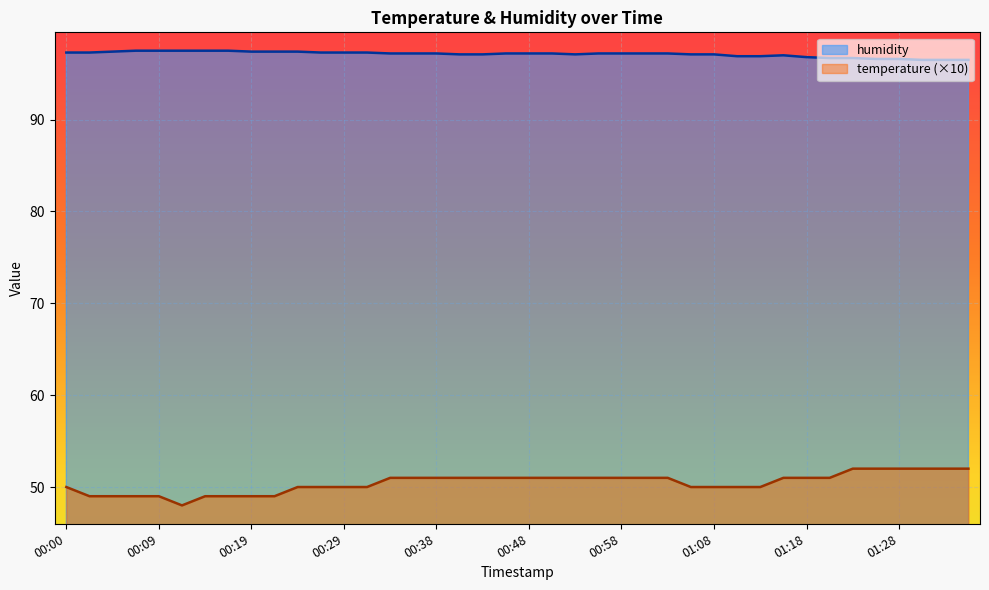

Reading left to right, transcribe all the data shown in this chart.

temperature: 00:00=50.0	00:02=49.0	00:05=49.0	00:07=49.0	00:09=49.0	00:12=48.0	00:14=49.0	00:17=49.0	00:19=49.0	00:21=49.0	00:24=50.0	00:26=50.0	00:29=50.0	00:31=50.0	00:34=51.0	00:36=51.0	00:38=51.0	00:41=51.0	00:43=51.0	00:46=51.0	00:48=51.0	00:51=51.0	00:53=51.0	00:56=51.0	00:58=51.0	01:01=51.0	01:03=51.0	01:06=50.0	01:08=50.0	01:11=50.0	01:13=50.0	01:16=51.0	01:18=51.0	01:21=51.0	01:23=52.0	01:26=52.0	01:28=52.0	01:31=52.0	01:33=52.0	01:36=52.0
humidity: 00:00=97.3	00:02=97.3	00:05=97.4	00:07=97.5	00:09=97.5	00:12=97.5	00:14=97.5	00:17=97.5	00:19=97.4	00:21=97.4	00:24=97.4	00:26=97.3	00:29=97.3	00:31=97.3	00:34=97.2	00:36=97.2	00:38=97.2	00:41=97.1	00:43=97.1	00:46=97.2	00:48=97.2	00:51=97.2	00:53=97.1	00:56=97.2	00:58=97.2	01:01=97.2	01:03=97.2	01:06=97.1	01:08=97.1	01:11=96.9	01:13=96.9	01:16=97.0	01:18=96.8	01:21=96.7	01:23=96.7	01:26=96.6	01:28=96.6	01:31=96.5	01:33=96.5	01:36=96.5